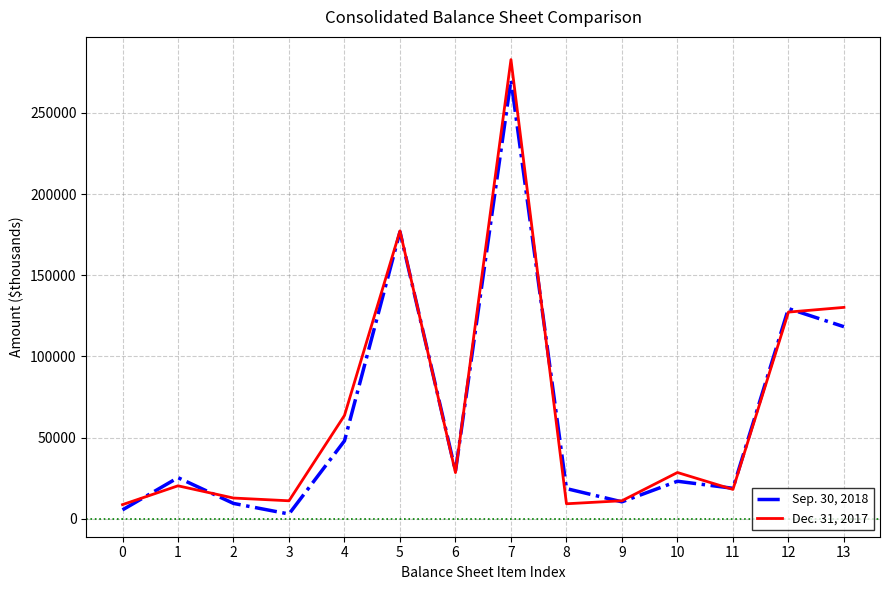

At which label is Dec. 31, 2017 closest to 145788?

13